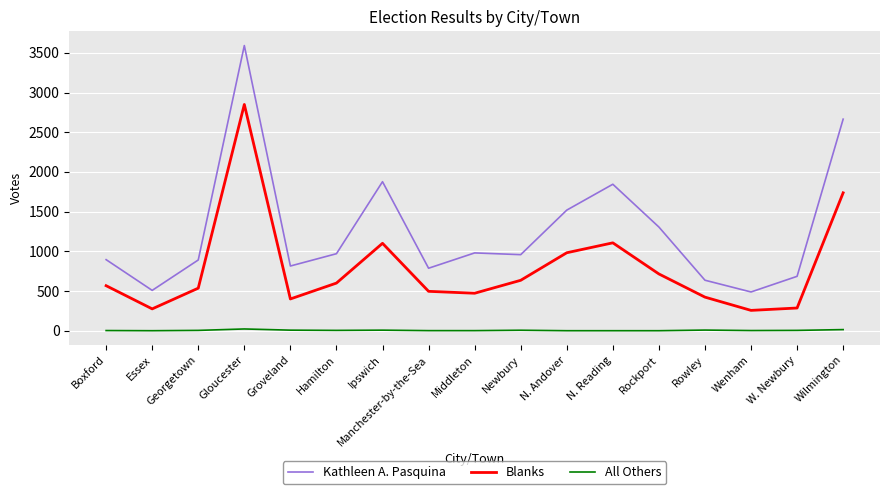

True or false: Blanks has a value of 421 at Essex.

False